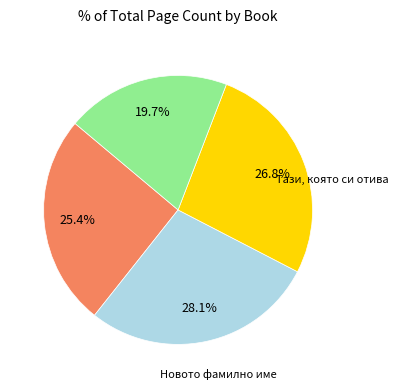

Does any single category account for the majority?

No